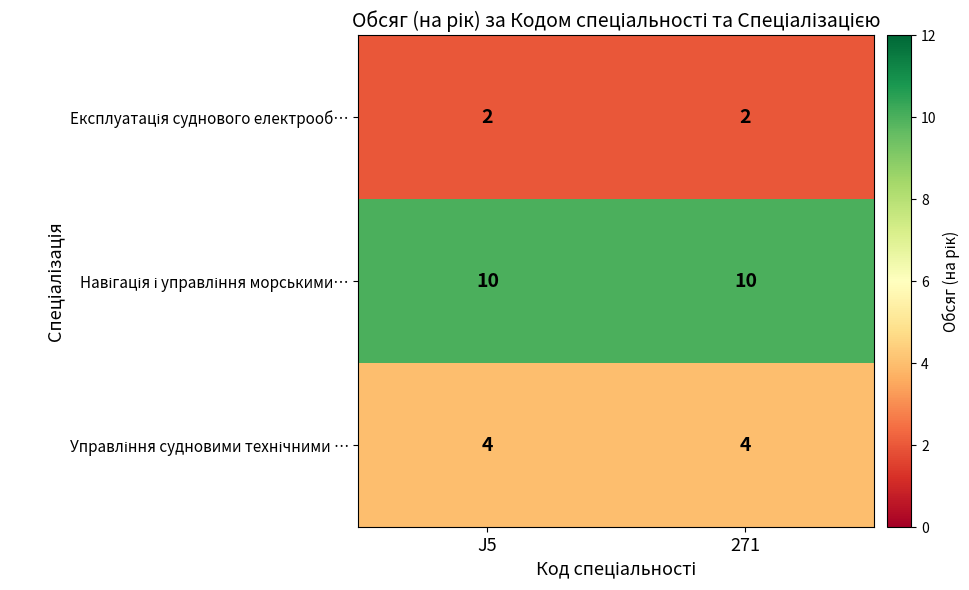

What is the total value across all series at 271?

16